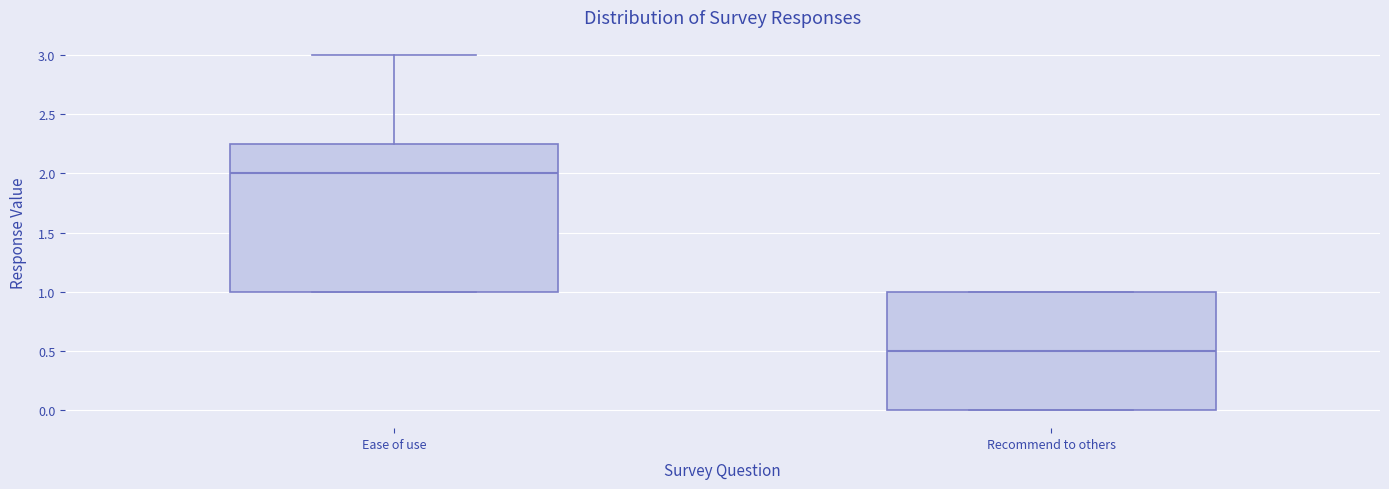

Reading left to right, read every box against the y-axis: the position of its median line, the range the box covers, and the ends of its whiskers. The values are not printed on the chart, so give them approximately, as read against the axis.

Ease of use: median 2.00, box 1.00 to 2.25, whiskers 1.00 to 3.00
Recommend to others: median 0.50, box 0.00 to 1.00, whiskers 0.00 to 1.00